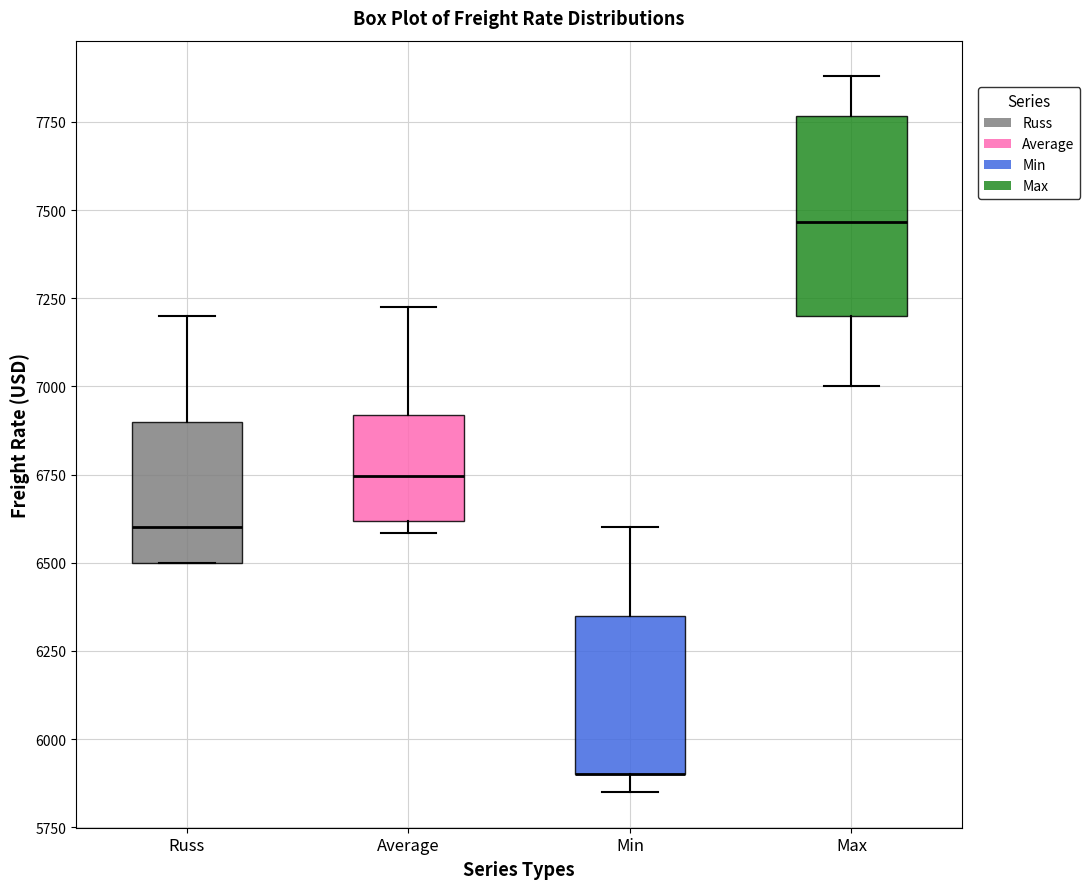

Comparing the boxes themselves (not the whiskers), which one is the tallest?

Max